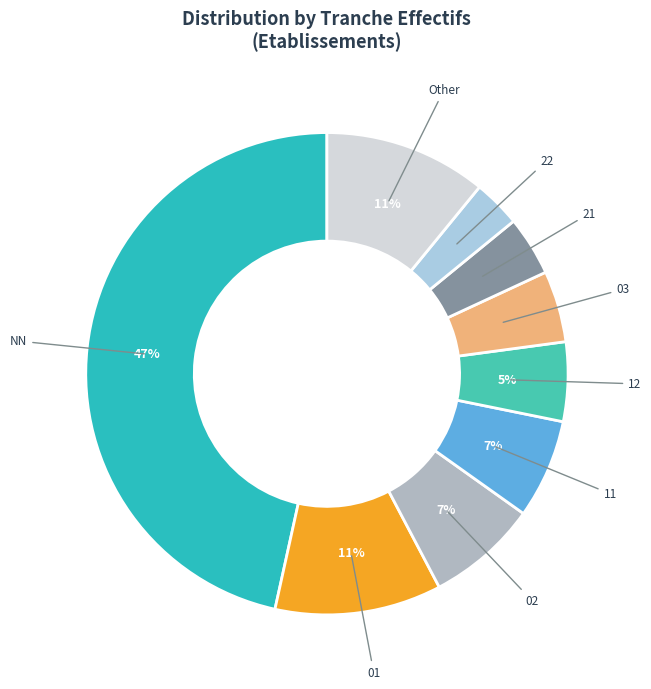

The 21 slice represents 4% of the pie. True or false?

True